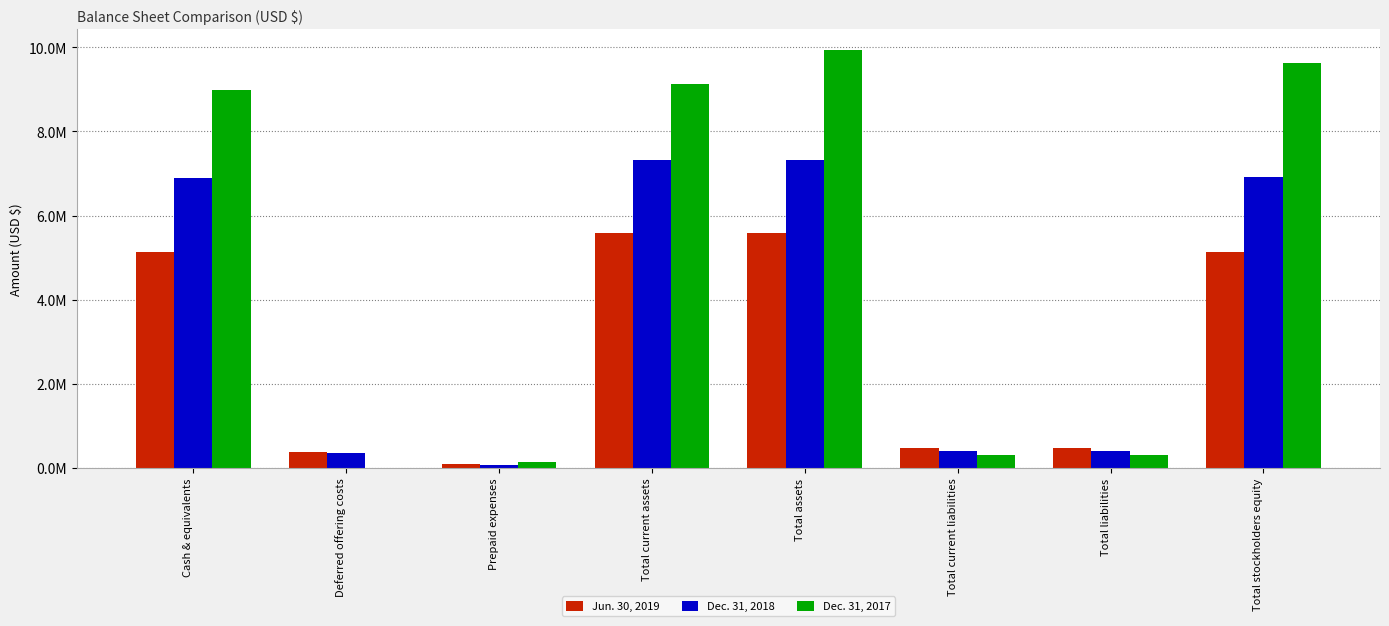

What is the difference between the highest and lowest values at Total liabilities?

156405